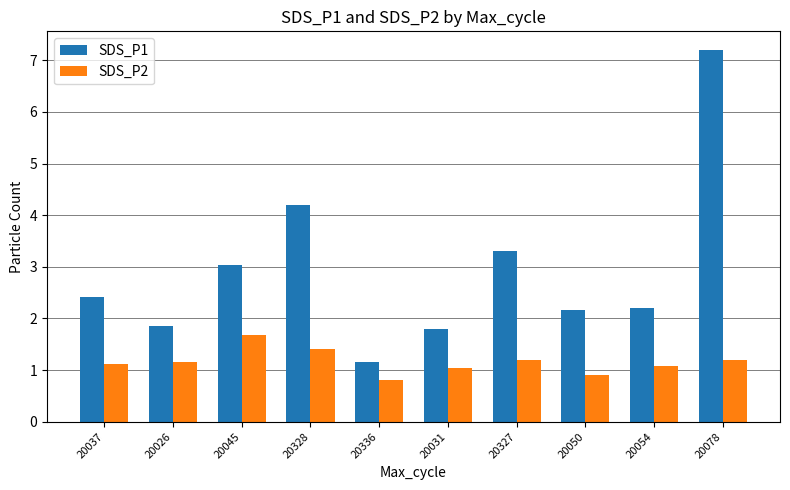

The value of SDS_P2 at 20050 is 0.9. True or false?

True